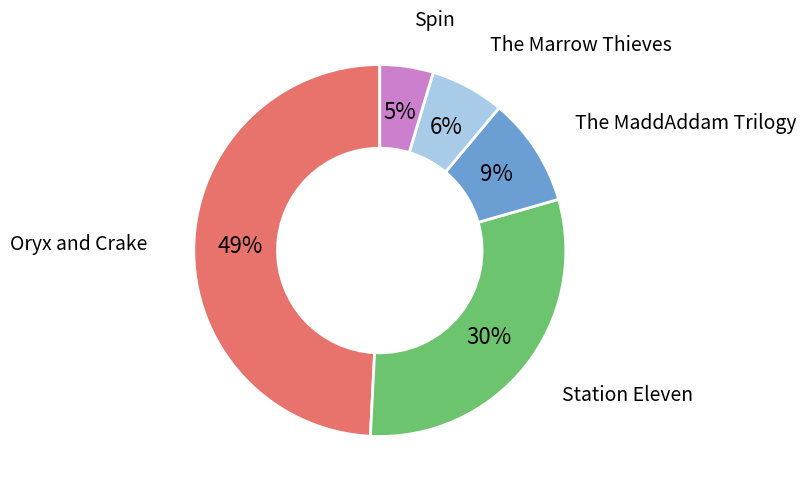

Approximately how many times larger is the value at The MaddAddam Trilogy compared to Station Eleven?

0.3